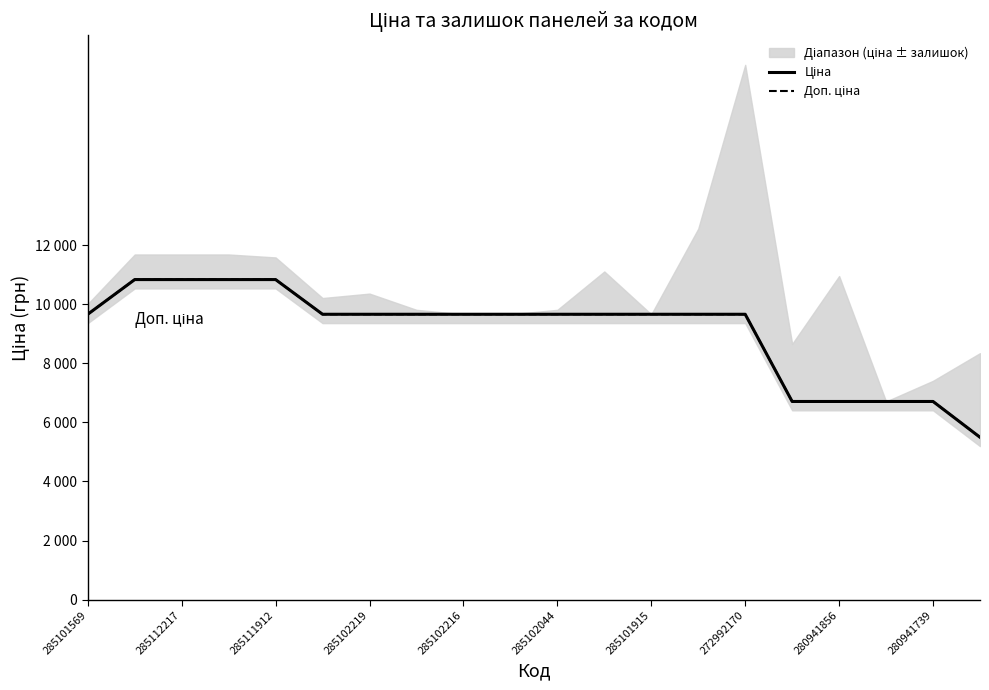

At which category is the sum across all series the highest?

285112217